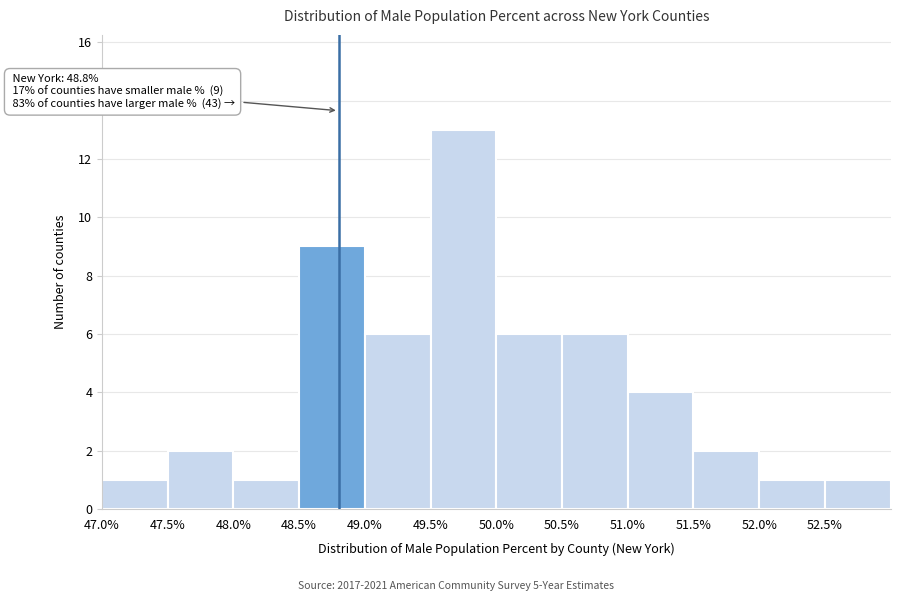

Which range on the x-axis has the tallest bar?

49.5 to 50.0